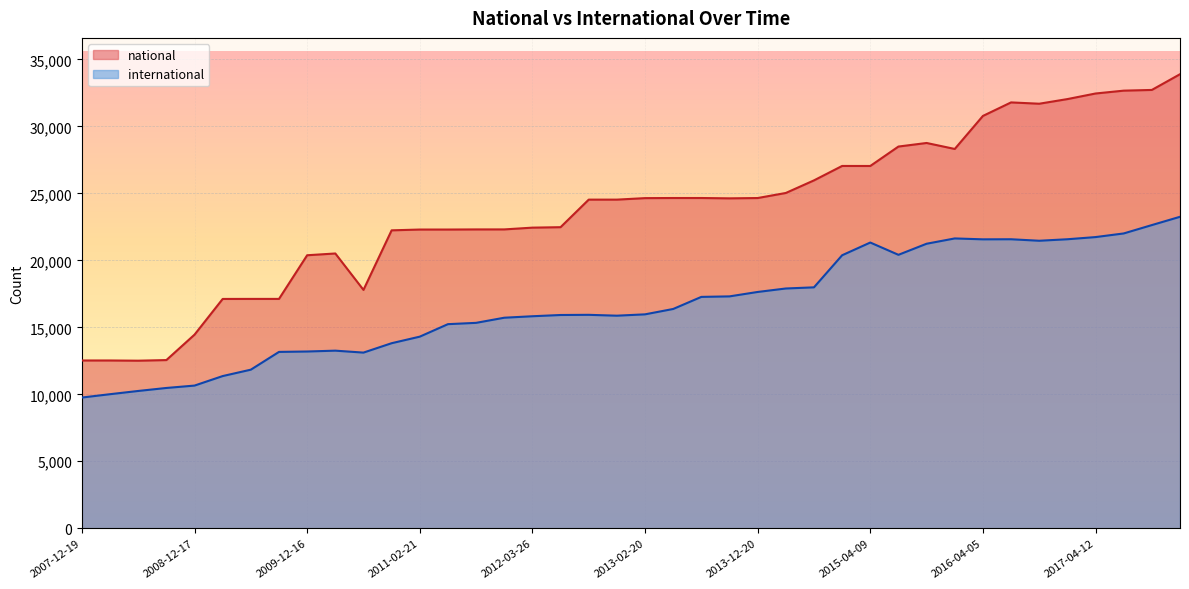

At how many categories does at least one series exceed 11848?

40